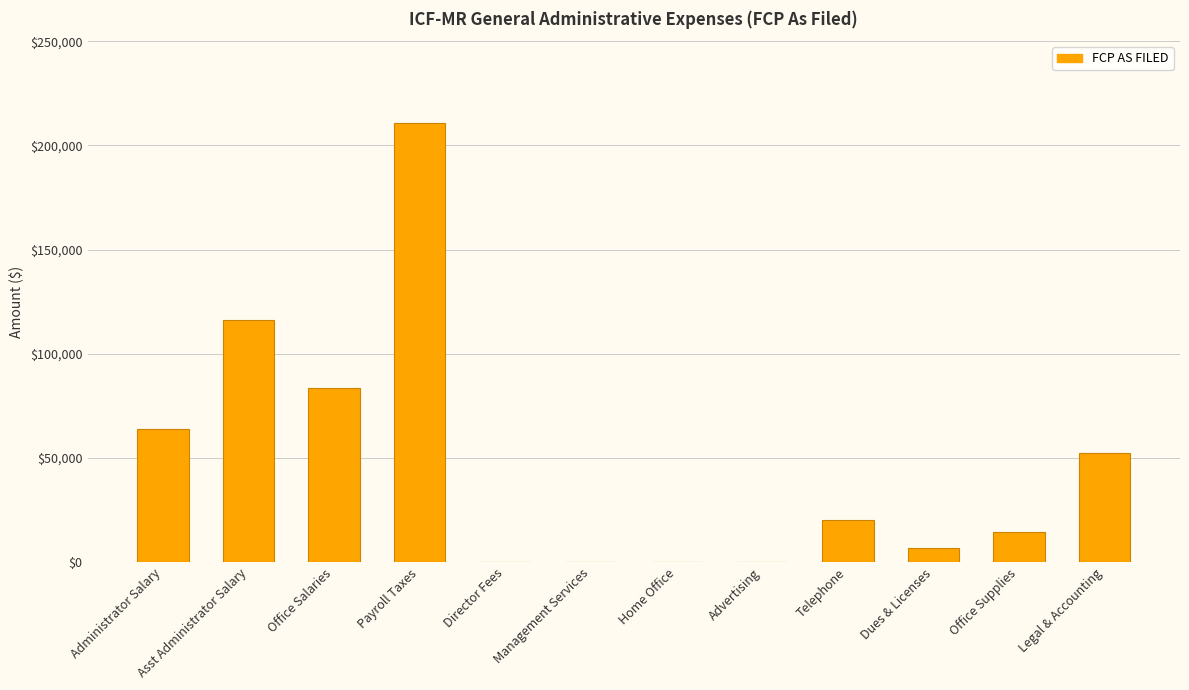

What is the sum of the values at Administrator Salary and Legal & Accounting?

116339